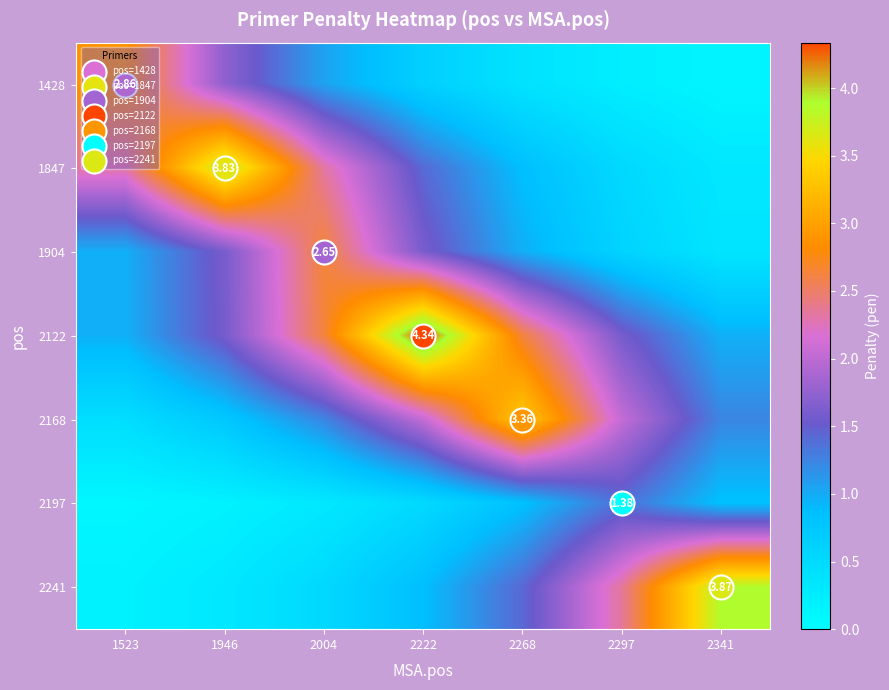

At which label does 1904 reach its minimum?

2341